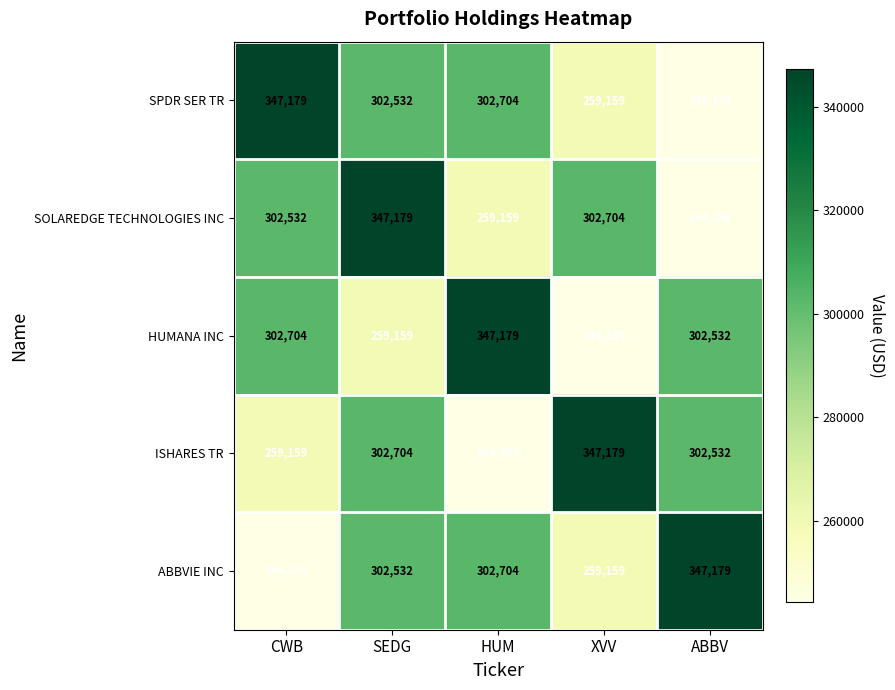

How many distinct data groups are displayed?

5